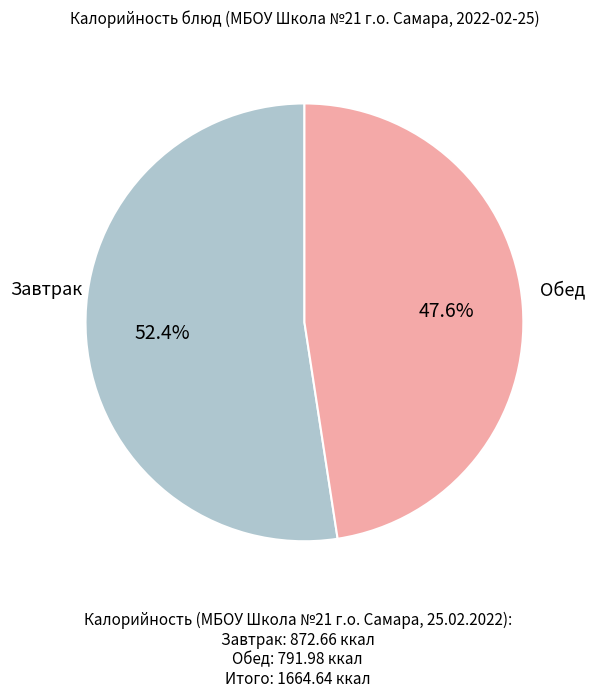

What is the ratio of the value at Обед to the value at Завтрак?

0.9